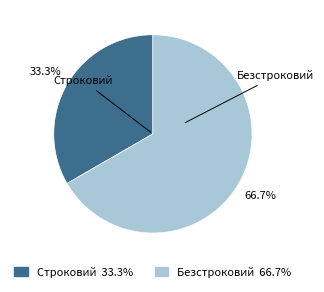

To the nearest percent, what is the combined percentage of Безстроковий and Строковий?

100%